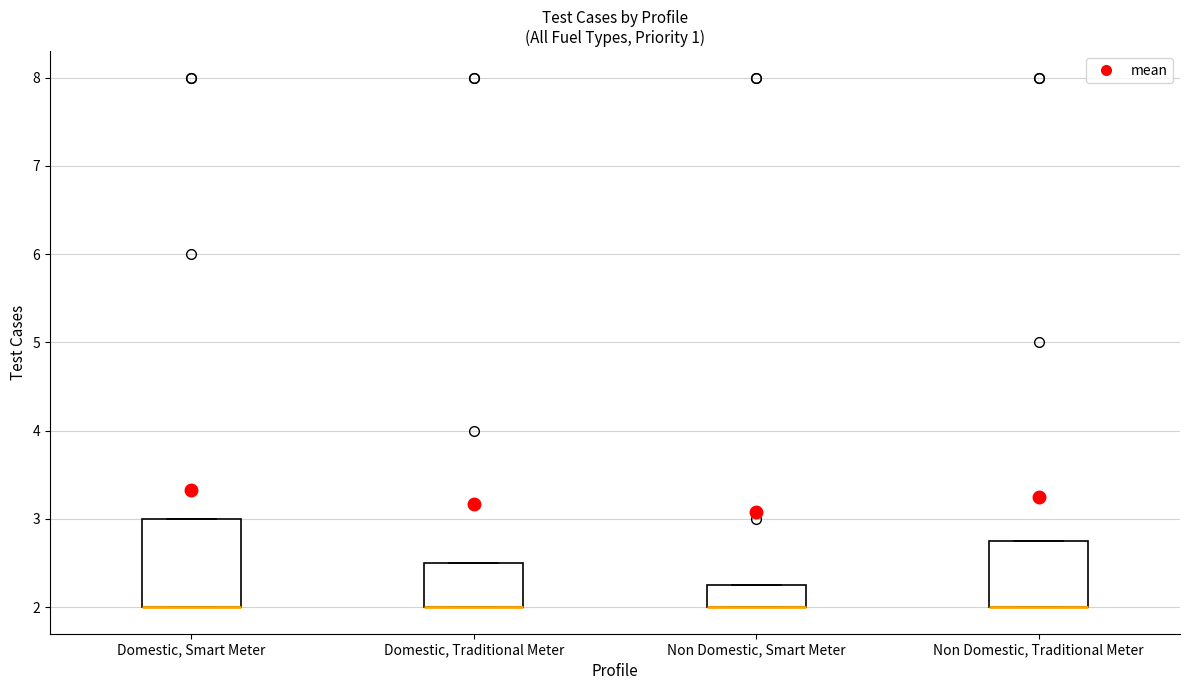

Where is the lower edge of the box for Non Domestic, Smart Meter on the y-axis? The values are not printed on the chart, so give them approximately, as read against the axis.

2.0